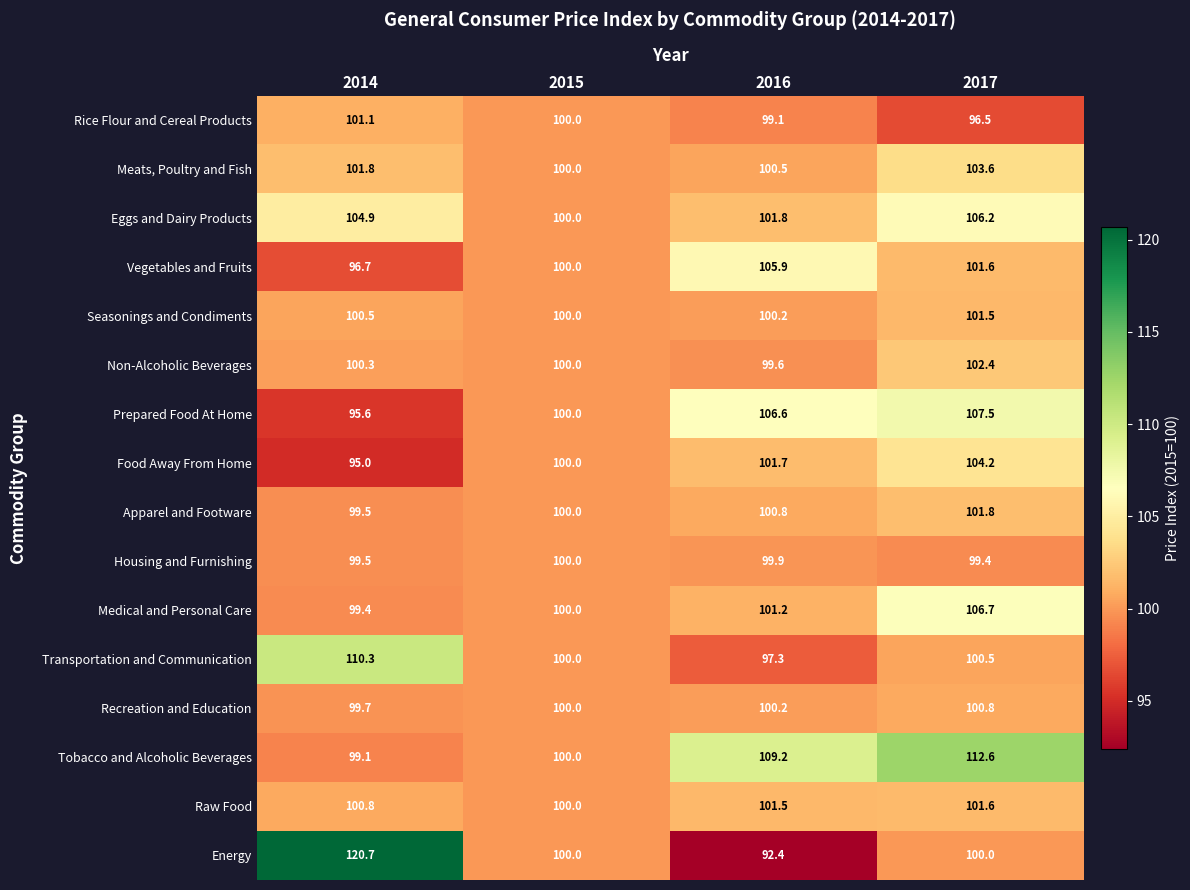

What is the smallest value displayed?

92.4